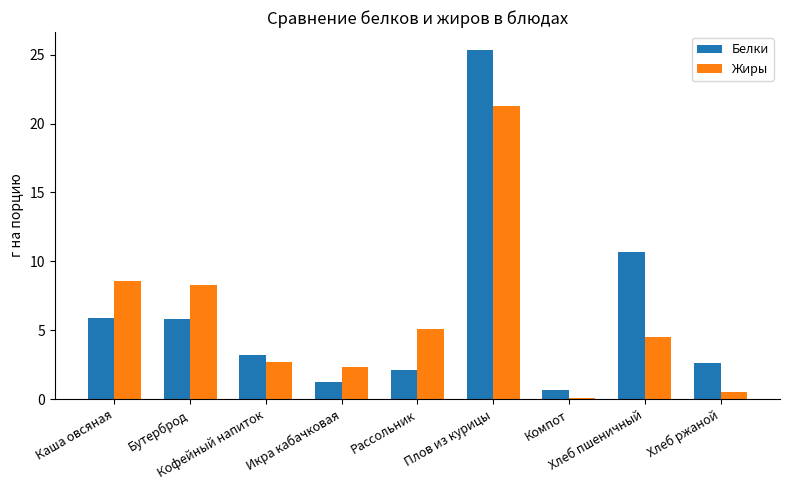

What is the maximum value shown in the chart?

25.4